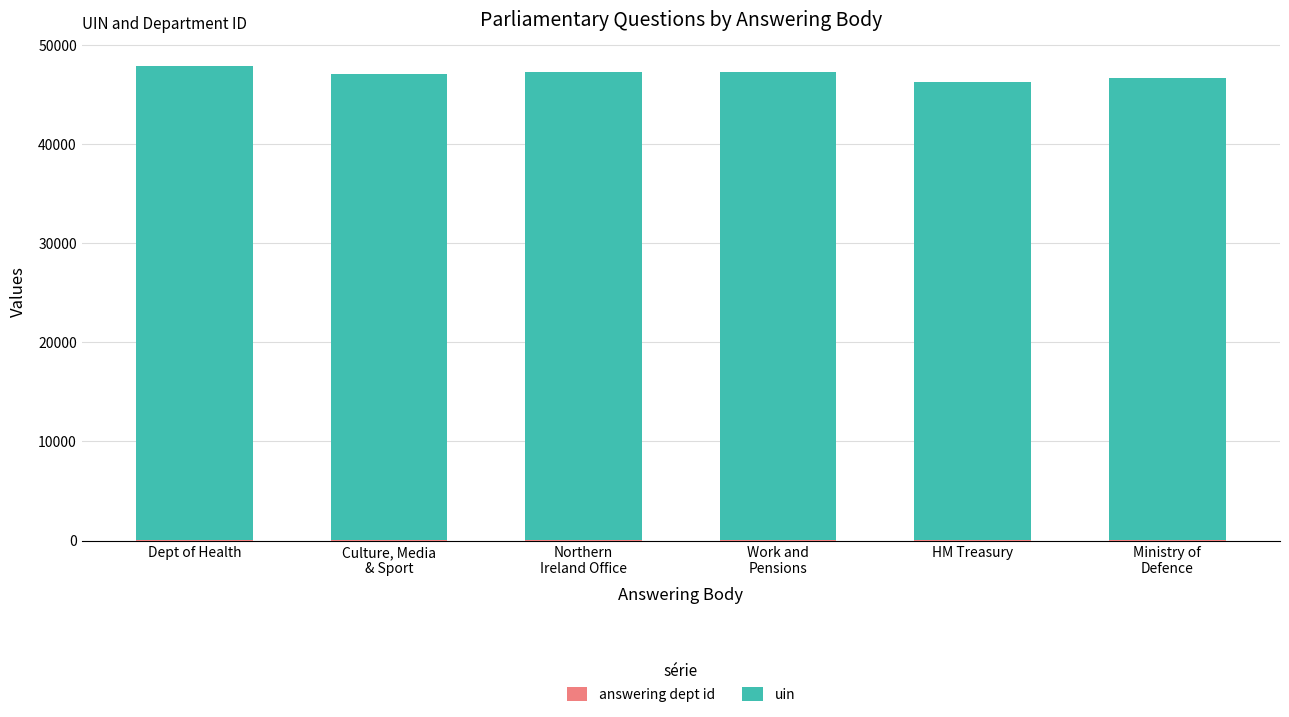

How many series are shown in this chart?

2